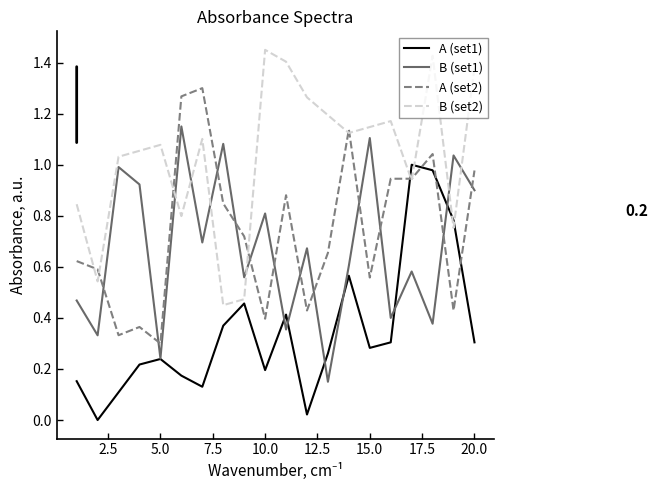

List the series in order of their peak value, highest first.

B (set2), A (set2), B (set1), A (set1)